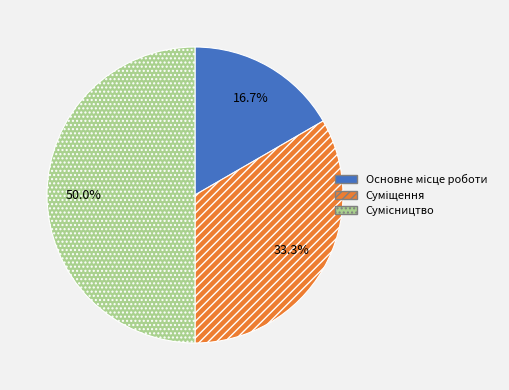

How many slices are in this pie chart?

3